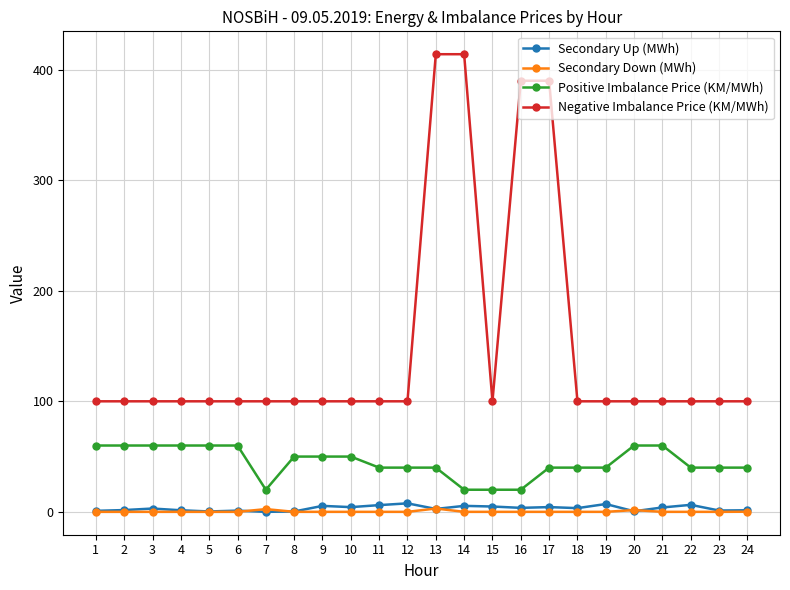

True or false: Secondary Down (MWh) and Negative Imbalance Price (KM/MWh) cross at least once.

False